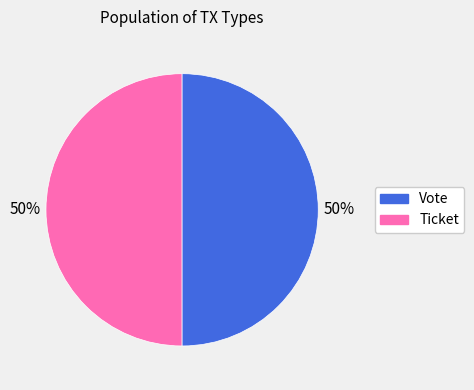

Is it true that Vote is 50% of the pie?

True